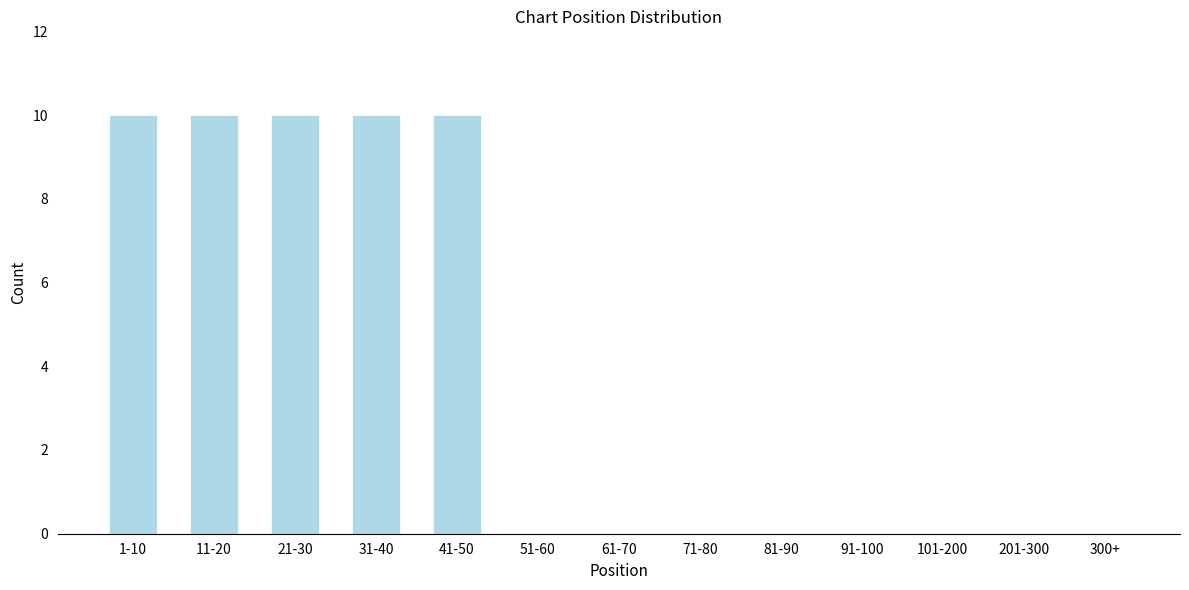

Reading left to right, extract all data points from this chart.

1-10=10	11-20=10	21-30=10	31-40=10	41-50=10	51-60=0	61-70=0	71-80=0	81-90=0	91-100=0	101-200=0	201-300=0	300+=0